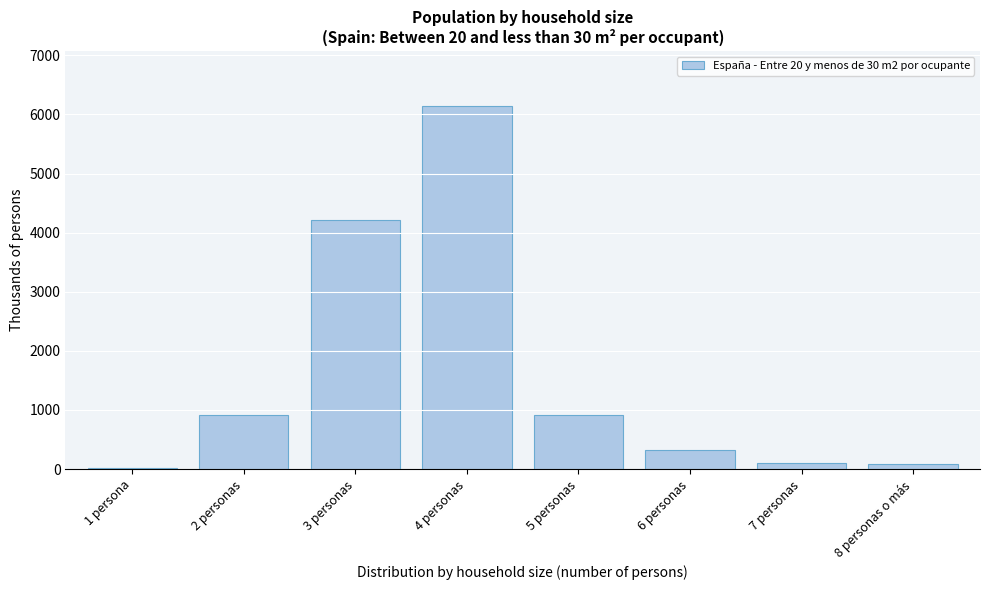

Which has a higher value, 4 personas or 2 personas?

4 personas